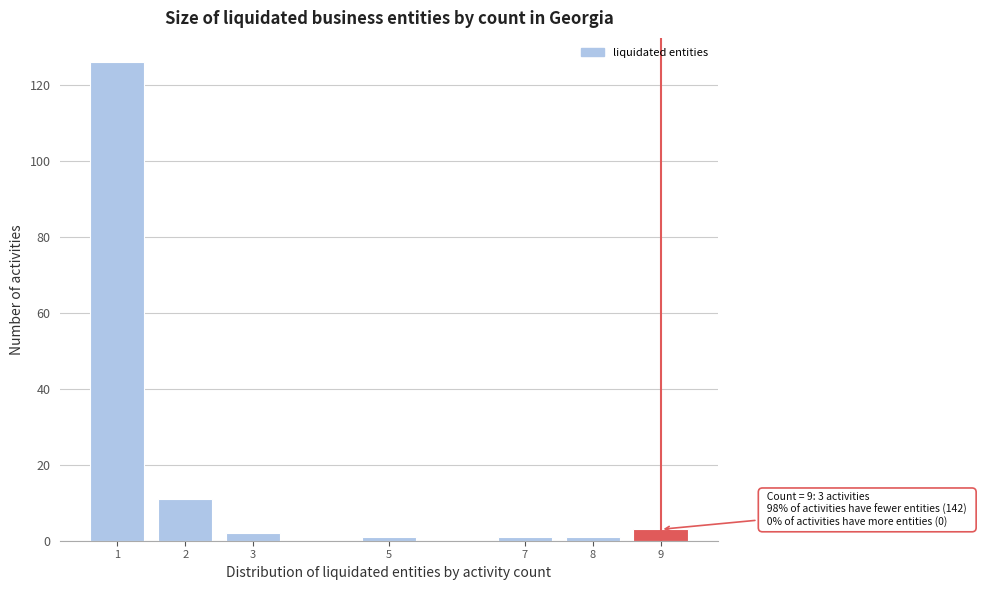

Over which range of the x-axis is the bar tallest?

0.5 to 1.5